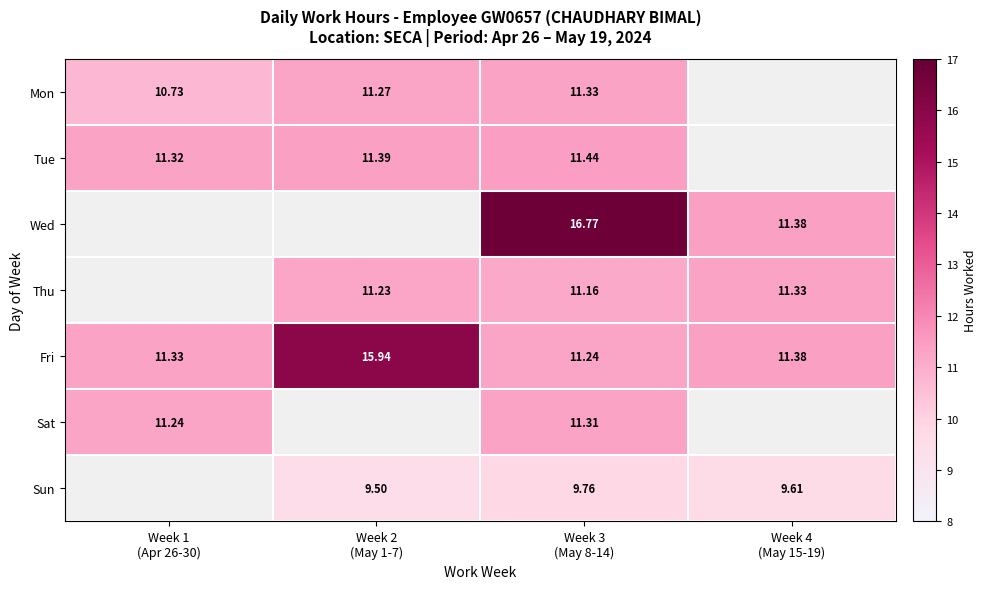

Which category has the lowest value across all series?

Week 4
(May 15-19)